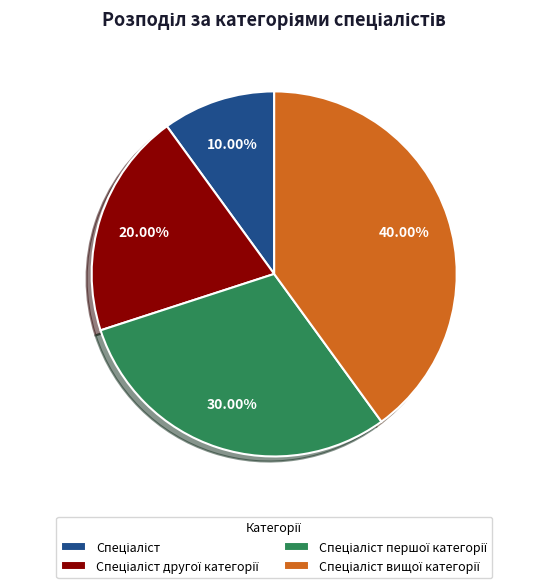

Is there any slice that represents more than half of the pie?

No